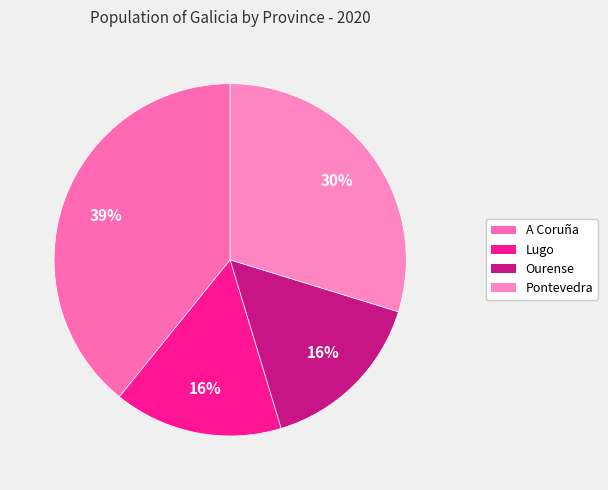

Approximately how many times larger is the value at Lugo compared to Ourense?

1.0